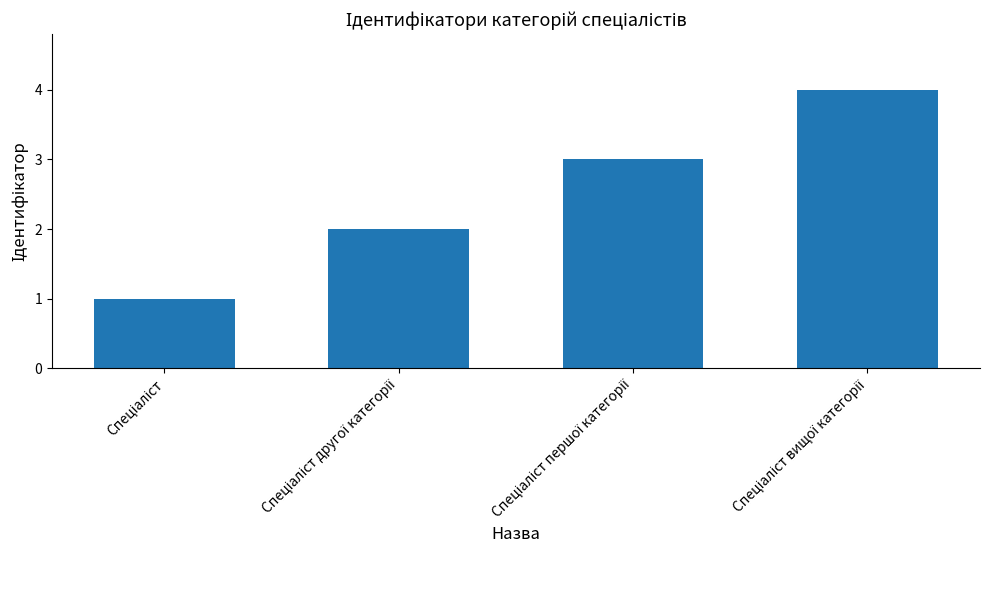

What is the difference between the maximum and minimum values?

3